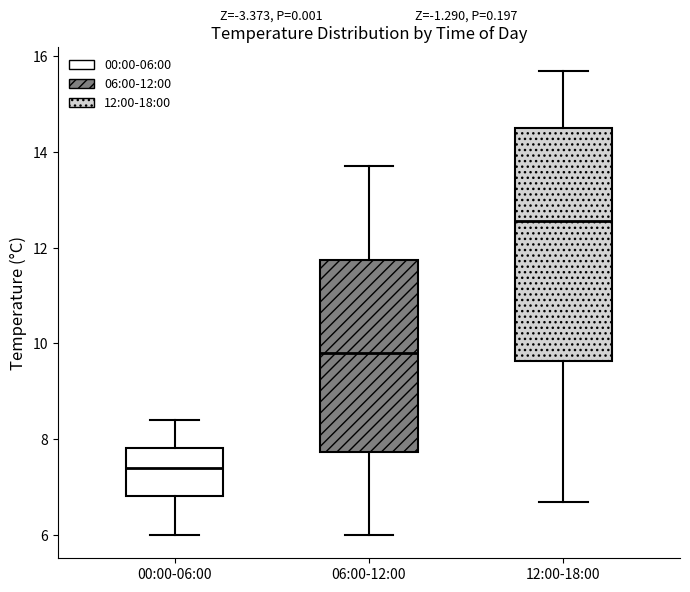

Where does the median line of the box for 06:00-12:00 sit on the y-axis? The values are not printed on the chart, so give them approximately, as read against the axis.

9.8